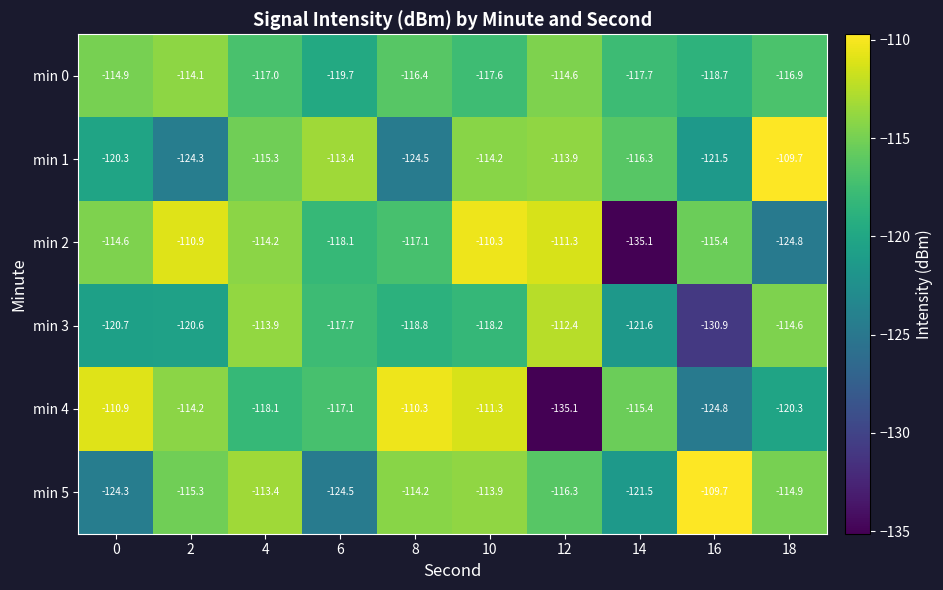

Is it true that min 5 equals -172.4 at 4?

False